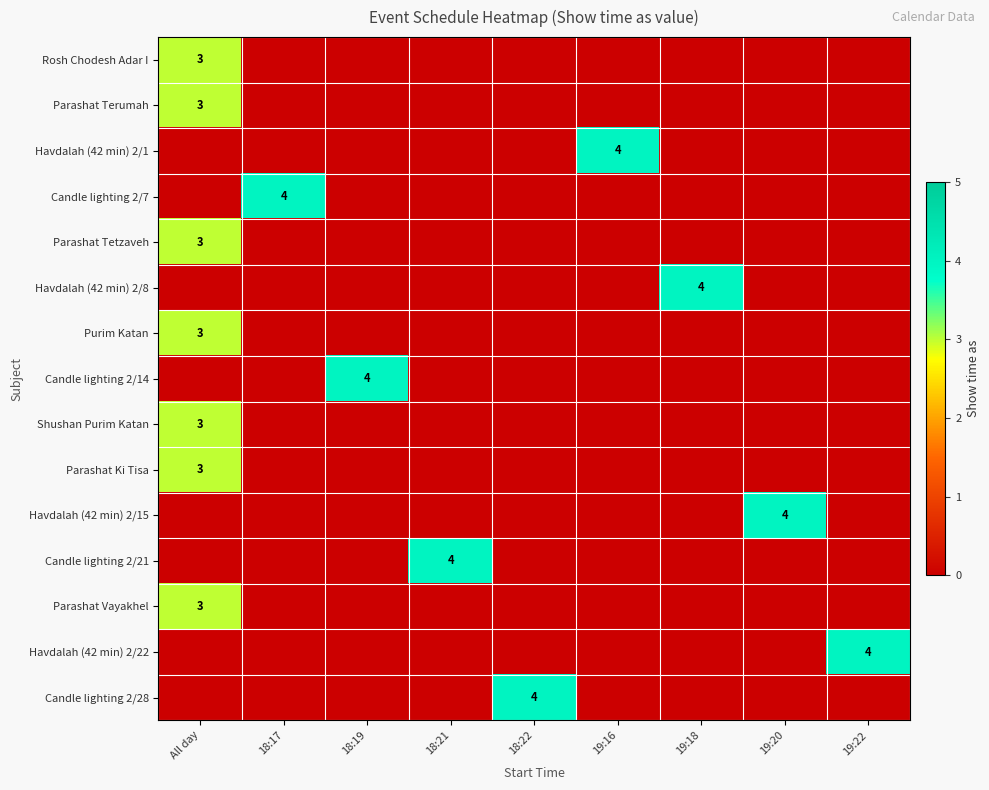

Is it true that Candle lighting 2/7 equals 6 at 18:17?

False